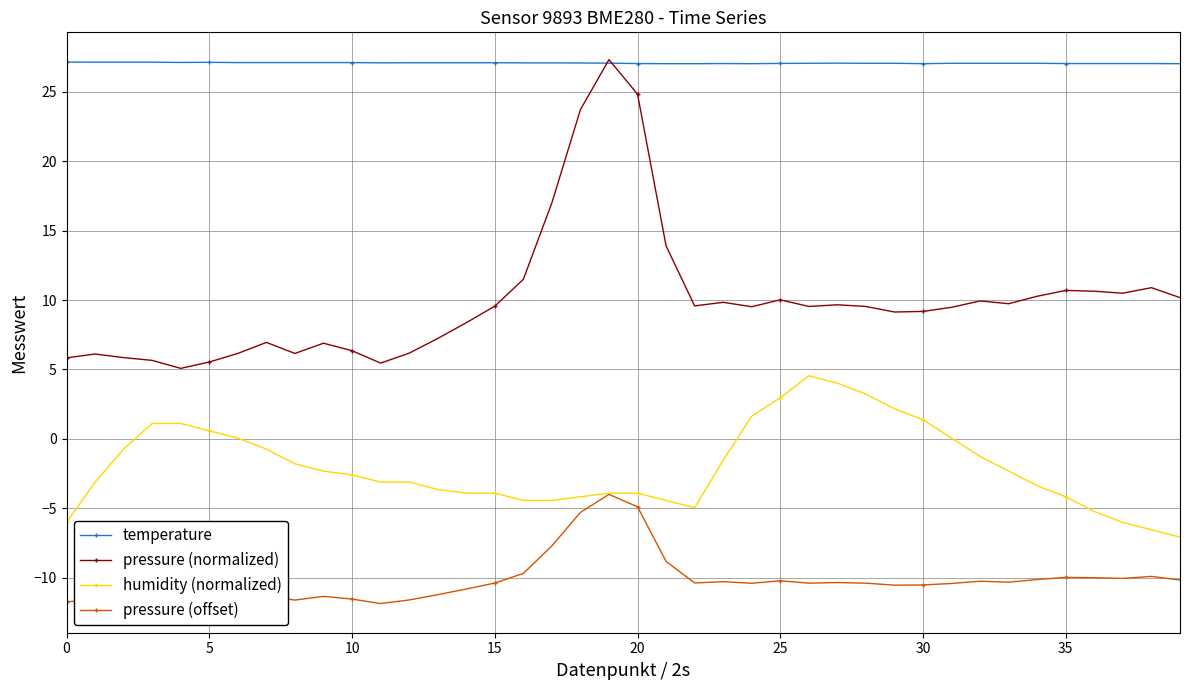

At which category is the sum across all series the highest?

19